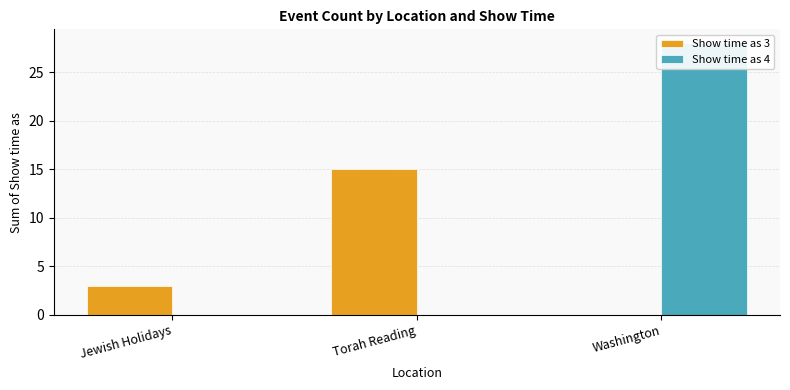

Which has a higher value, Jewish Holidays or Washington?

Jewish Holidays